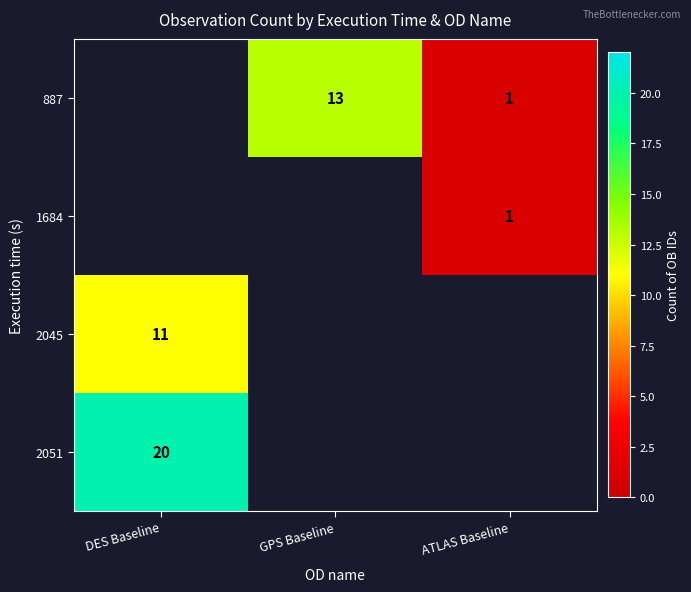

How many series are shown in this chart?

4